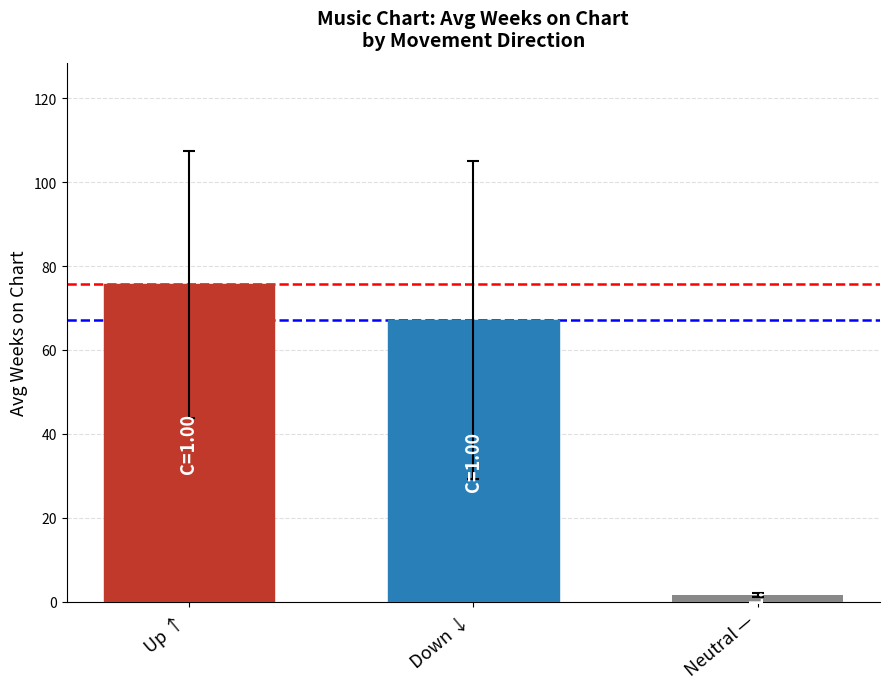

What is the greatest value displayed?

75.6